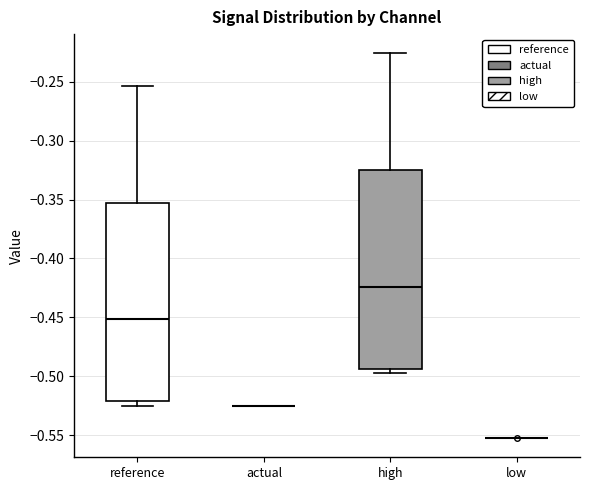

Reading left to right, transcribe this box plot: for each box, give where its median line is, the range the box spans, and where its two whiskers end, as read against the y-axis. The values are not printed on the chart, so give them approximately, as read against the axis.

reference: median -0.450, box -0.520 to -0.355, whiskers -0.525 to -0.255
actual: box collapsed to a line at -0.525, whiskers -0.525 to -0.525
high: median -0.425, box -0.495 to -0.325, whiskers -0.500 to -0.225
low: box collapsed to a line at -0.555, whiskers -0.555 to -0.555